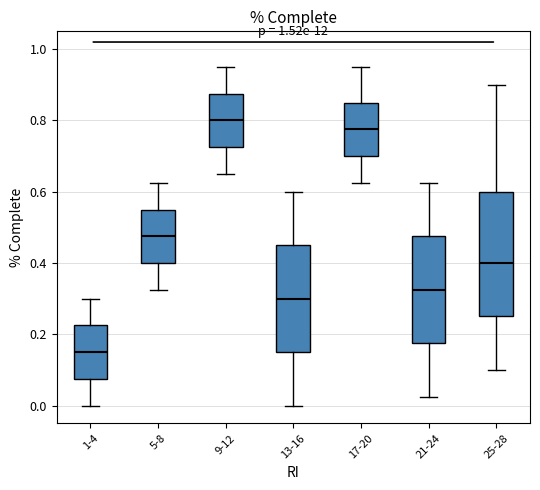

Comparing the boxes themselves (not the whiskers), which one is the tallest?

25-28